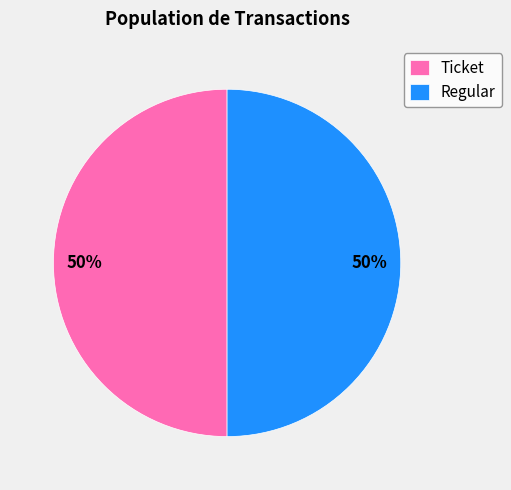

To the nearest percent, what percentage of the pie is Ticket?

50%